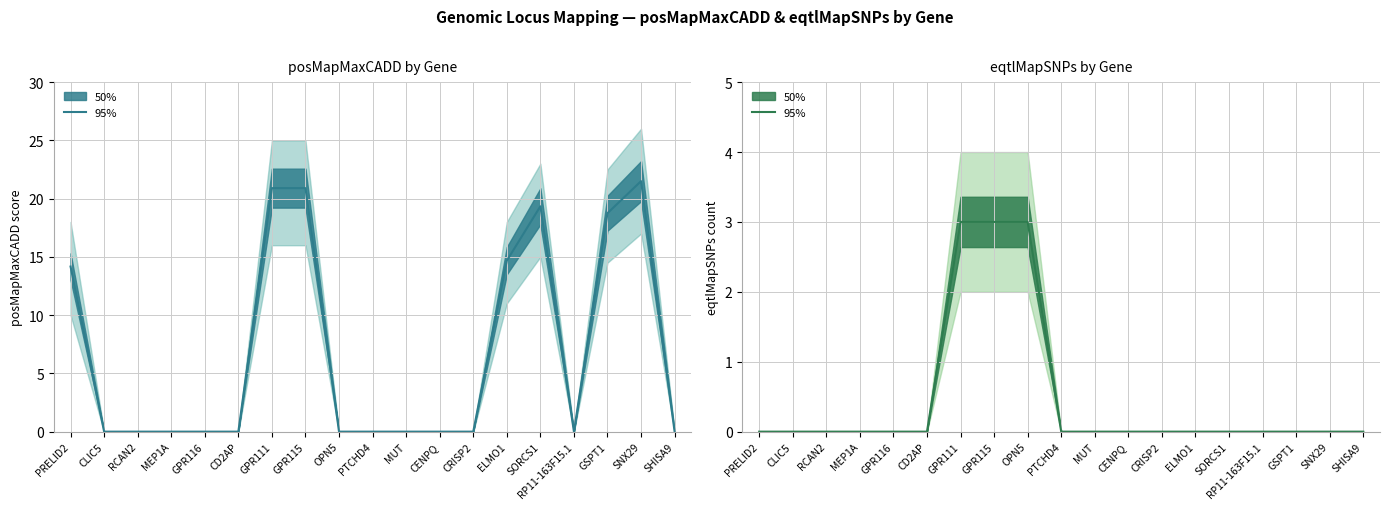

List the series in order of their peak value, highest first.

posMapMaxCADD, eqtlMapSNPs